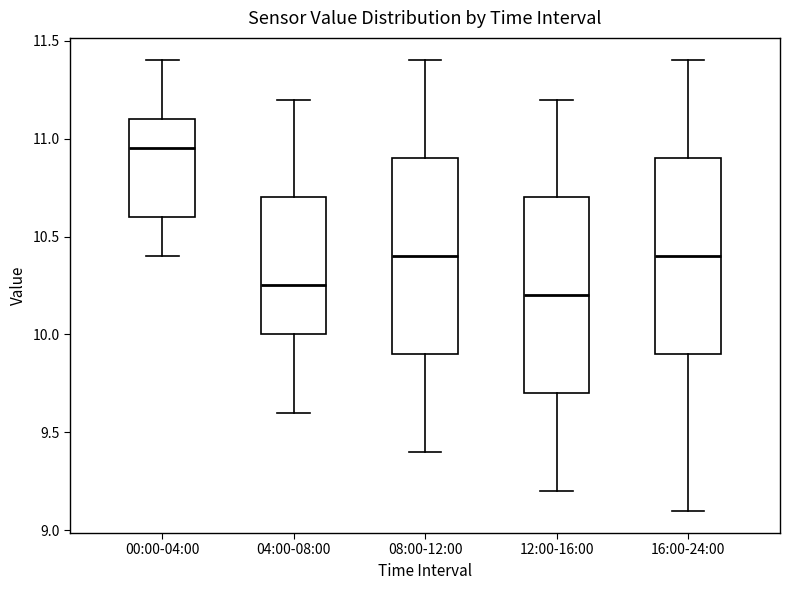

Reading left to right, transcribe this box plot: for each box, give where its median line is, the range the box spans, and where its two whiskers end, as read against the y-axis. The values are not printed on the chart, so give them approximately, as read against the axis.

00:00-04:00: median 10.95, box 10.60 to 11.10, whiskers 10.40 to 11.40
04:00-08:00: median 10.25, box 10.00 to 10.70, whiskers 9.60 to 11.20
08:00-12:00: median 10.40, box 9.90 to 10.90, whiskers 9.40 to 11.40
12:00-16:00: median 10.20, box 9.70 to 10.70, whiskers 9.20 to 11.20
16:00-24:00: median 10.40, box 9.90 to 10.90, whiskers 9.10 to 11.40